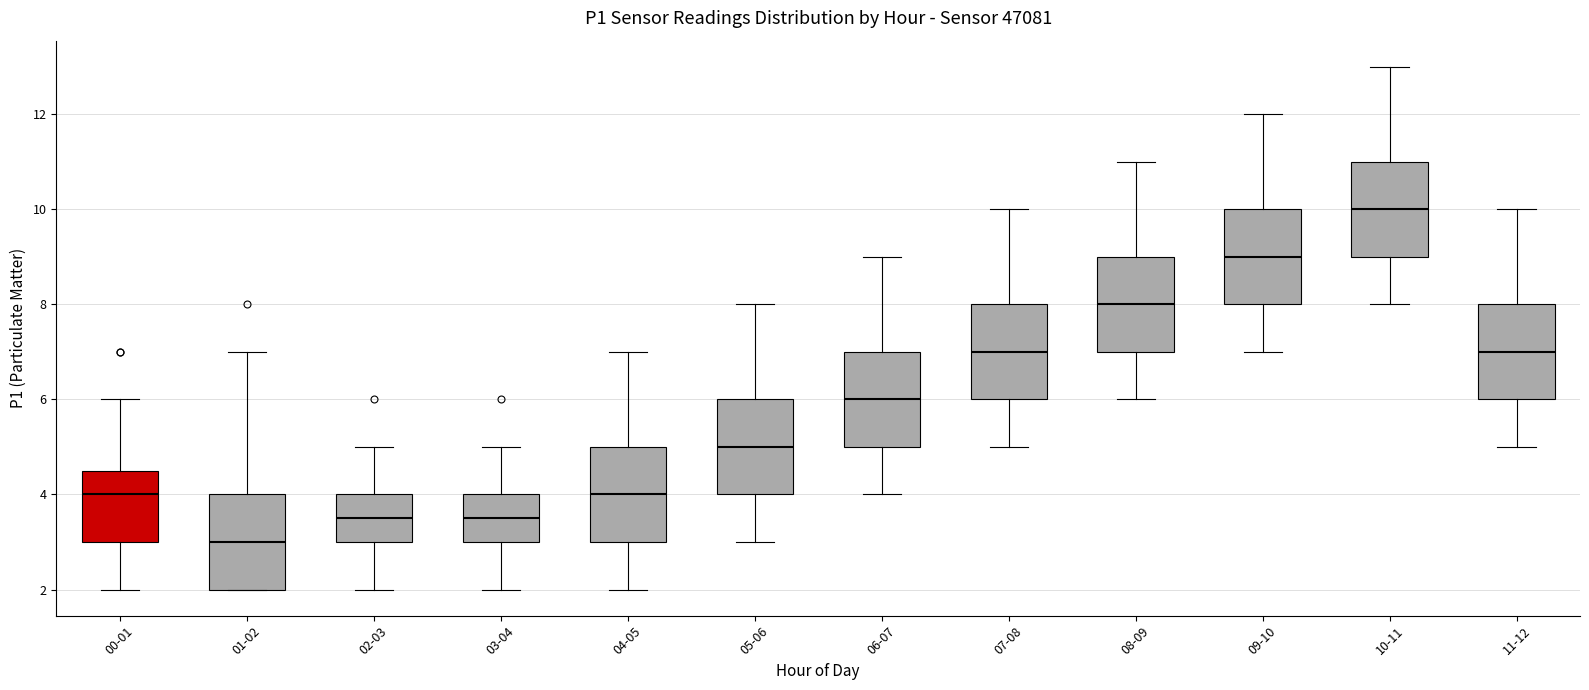

Where does the median line of the box for 10-11 sit on the y-axis? The values are not printed on the chart, so give them approximately, as read against the axis.

10.0